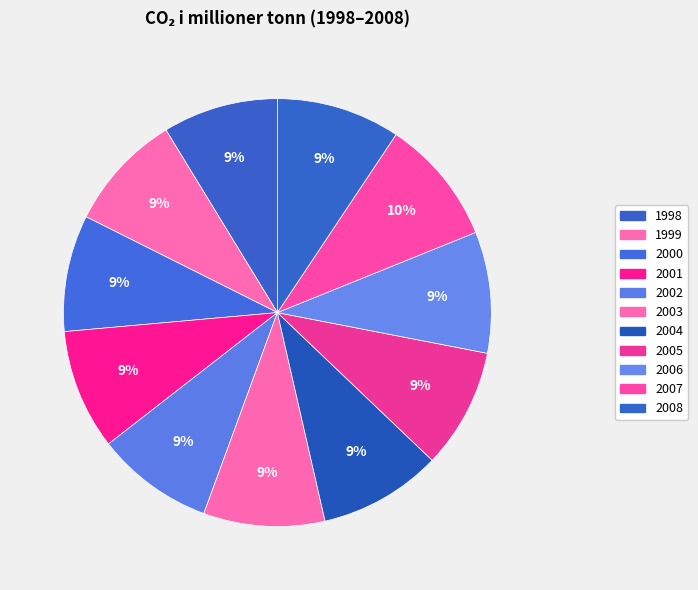

Approximately how many times larger is the value at 2000 compared to 2001?

1.0